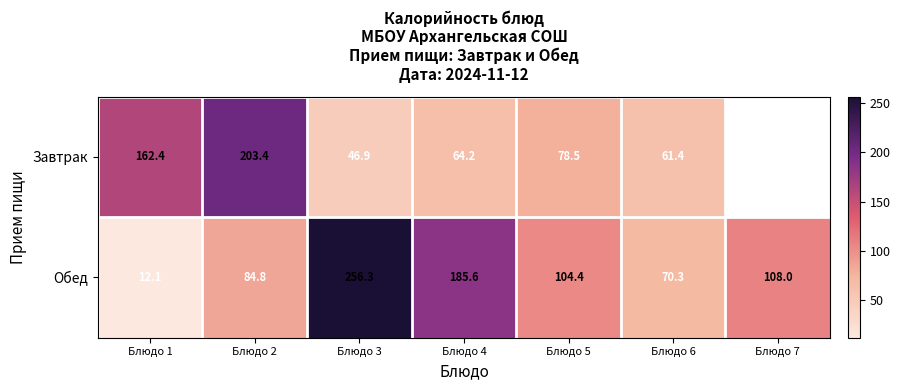

Rank the series at Блюдо 6 from lowest to highest value.

Завтрак, Обед